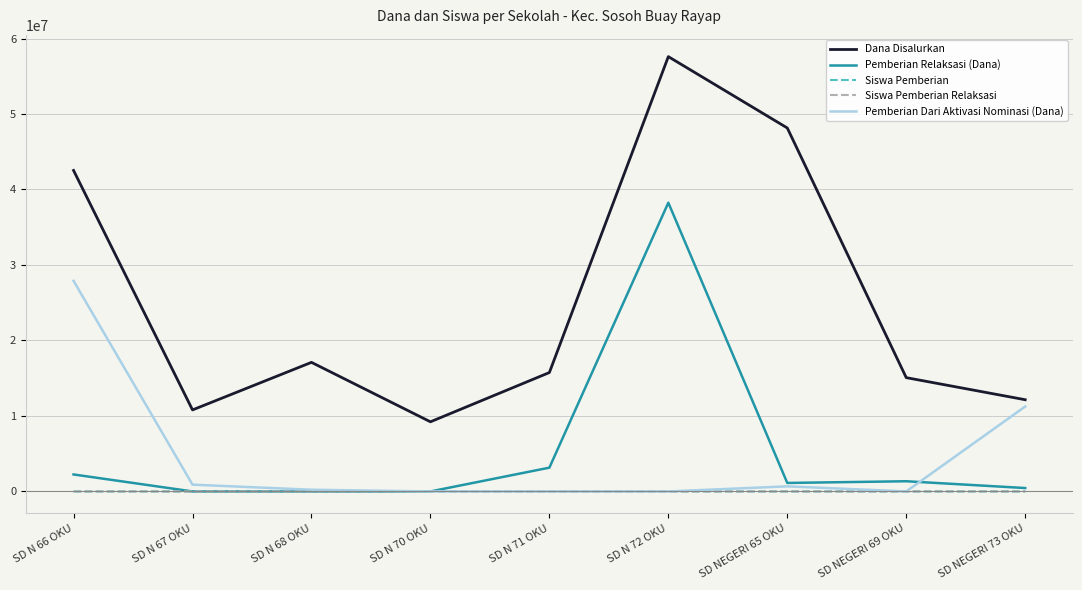

What is the maximum value shown in the chart?

57600000